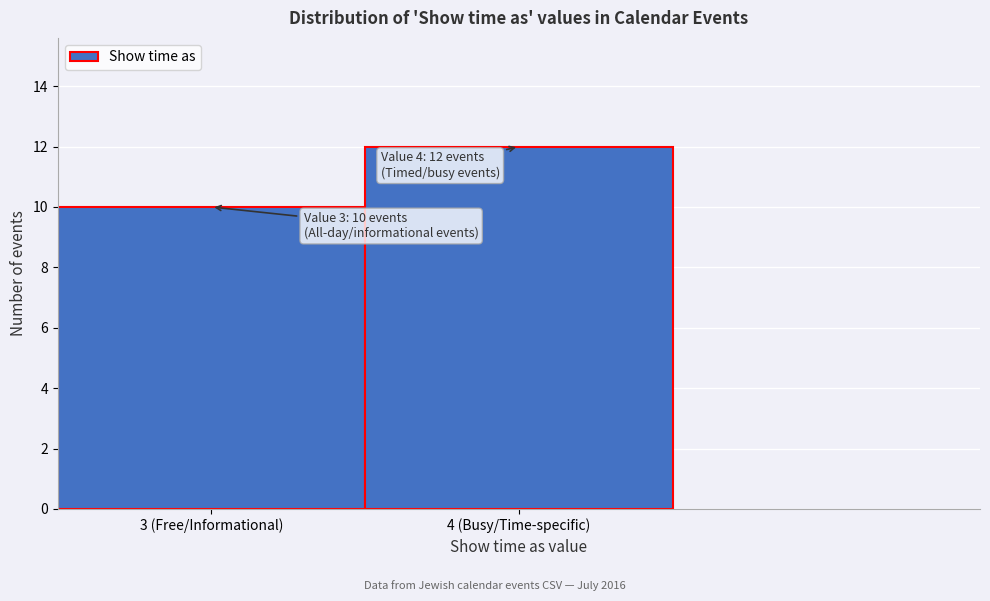

Reading right to left, what are all the values shown in this chart?

12	10